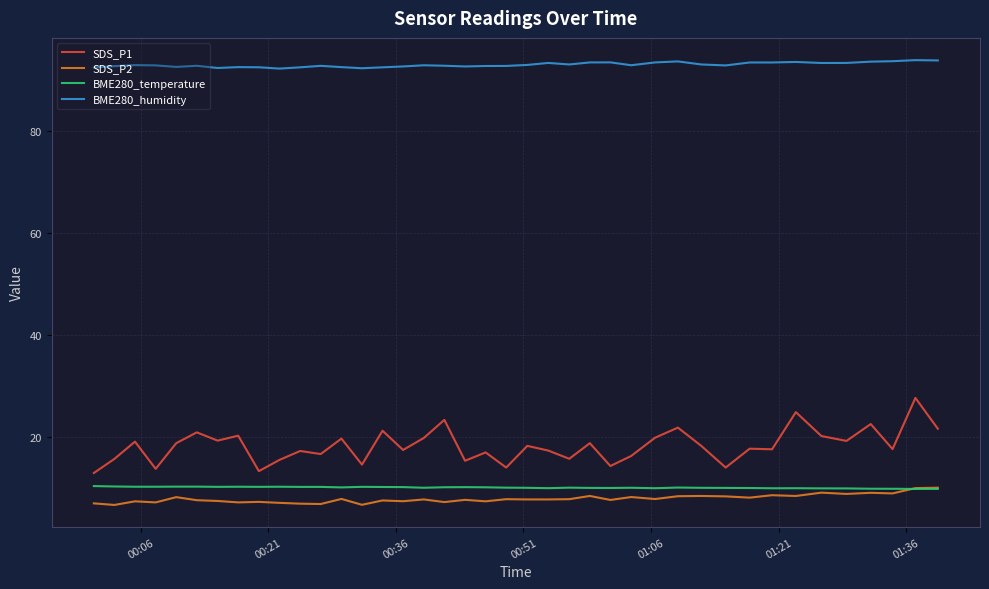

True or false: BME280_temperature and BME280_humidity intersect in this chart.

False